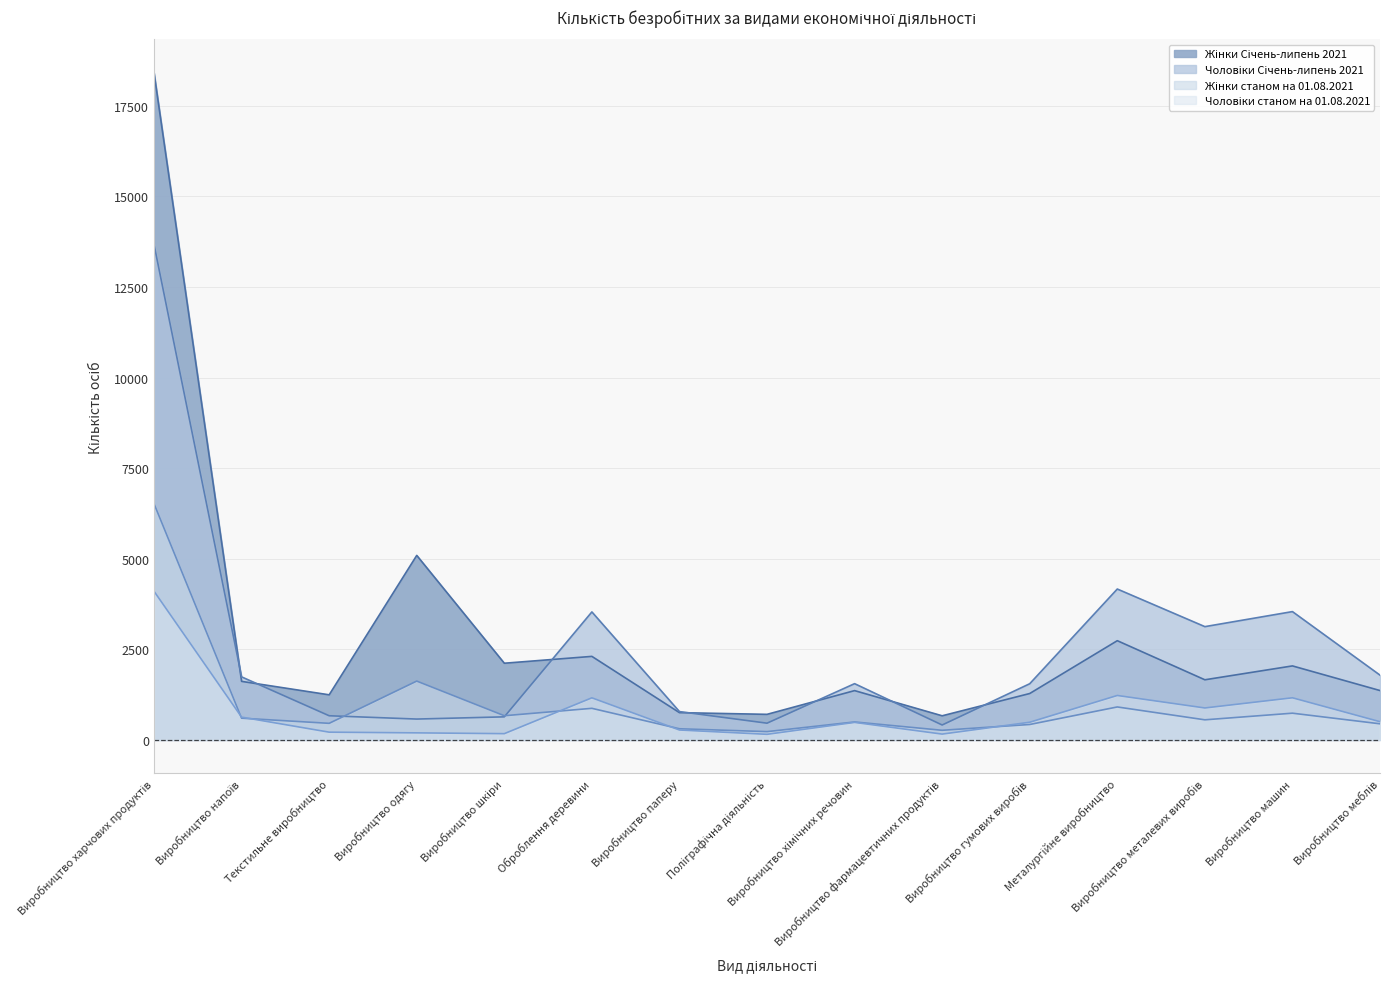

At how many categories does at least one series exceed 17405?

1